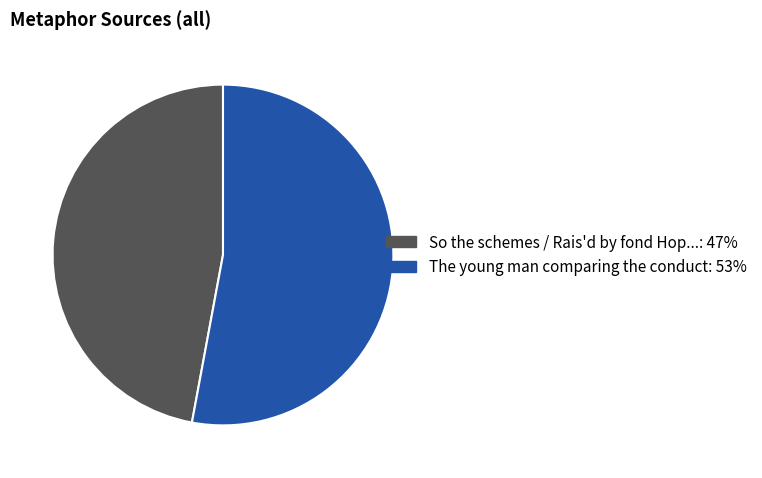

Which category accounts for the majority?

The young man comparing the conduct